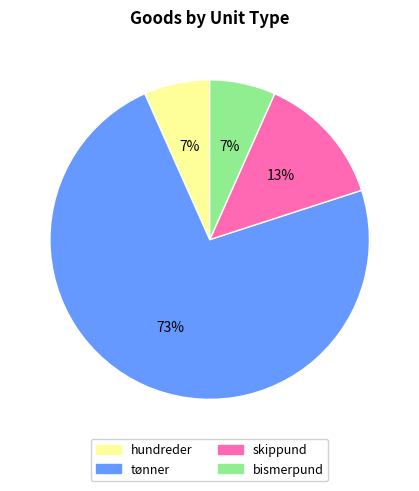

Which slice is the largest?

tønner